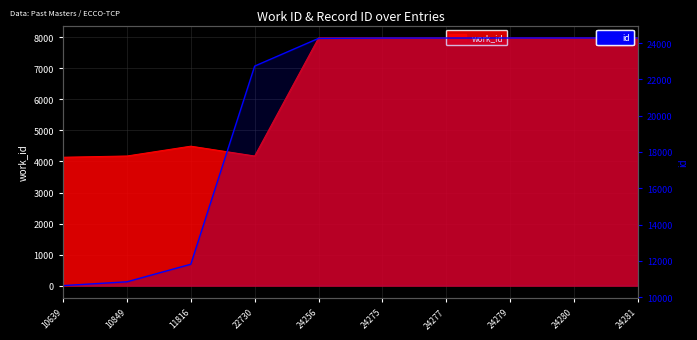

Does the chart display data point markers on the line(s)?

No